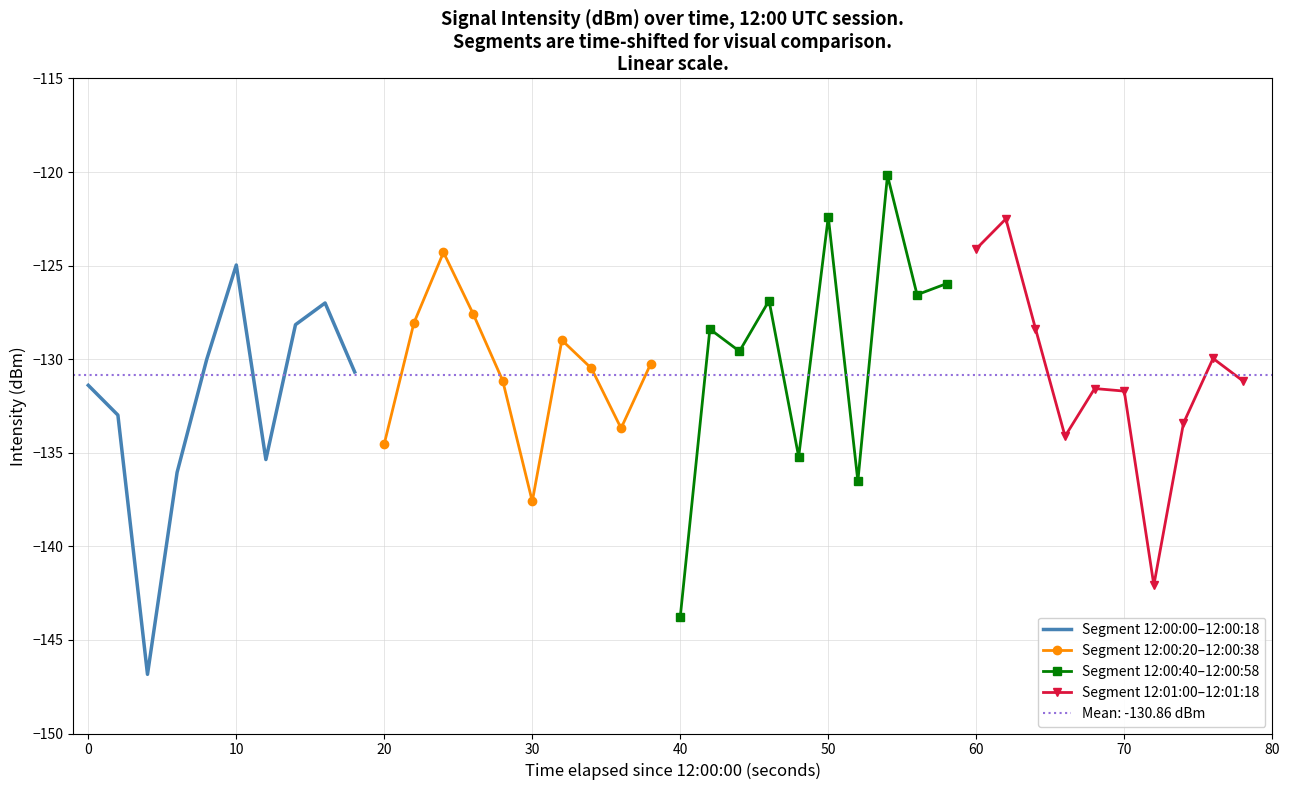

Which category has the highest value in the Segment 12:00:00–12:00:18 series?

10